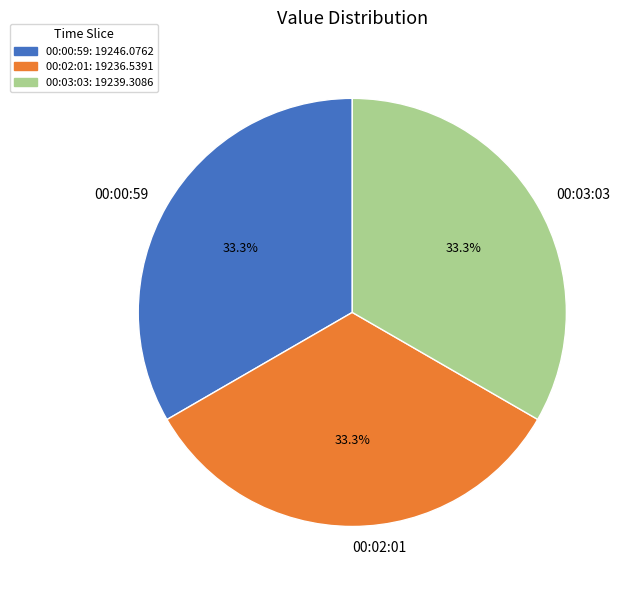

What is the total percentage of 00:00:59 and 00:02:01?

66.7%